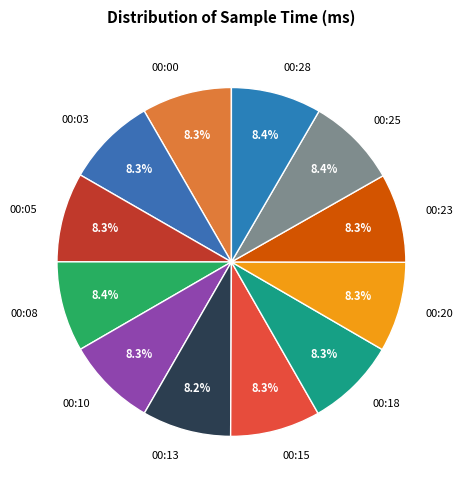

How many slices are in this pie chart?

12